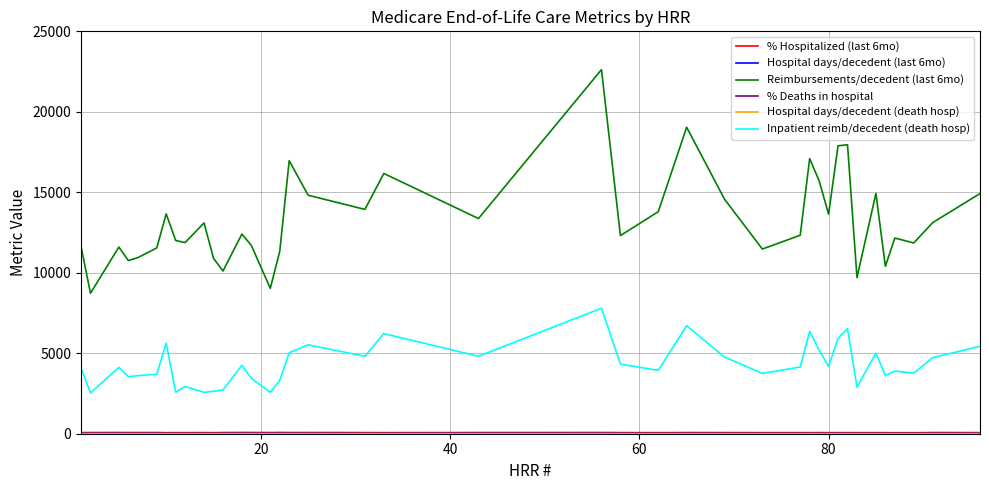

Which series has the largest range (max minus min)?

Reimbursements/decedent (last 6mo)